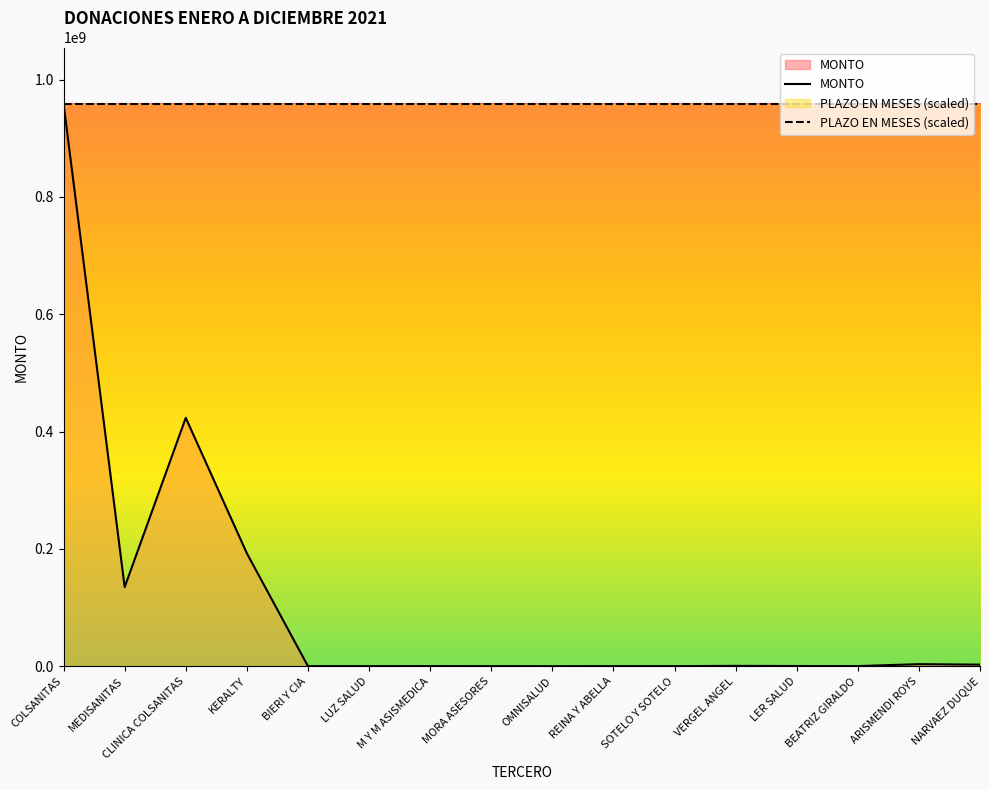

Is it true that PLAZO EN MESES (scaled) equals 958744278 at VERGEL ANGEL?

True